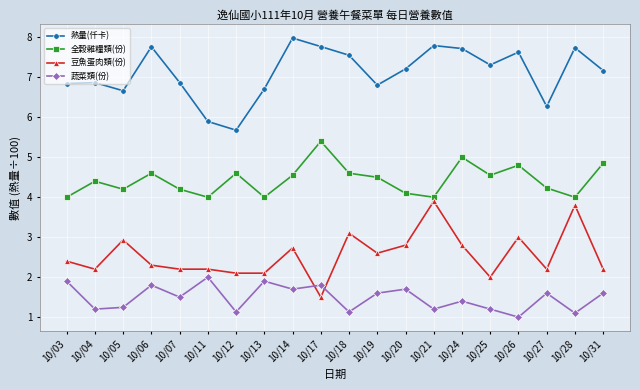

What is the value of the 全穀雜糧類(份) point at the 13th from the left?

4.1